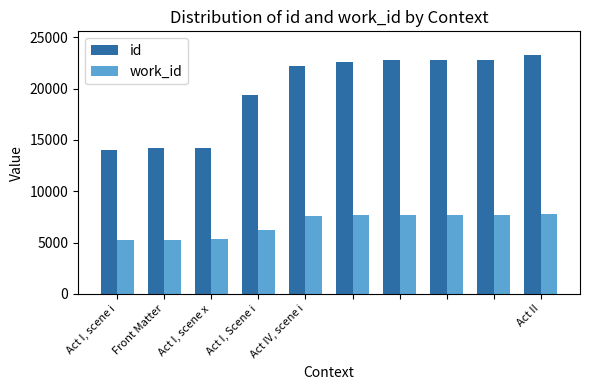

Which series has the largest range (max minus min)?

id